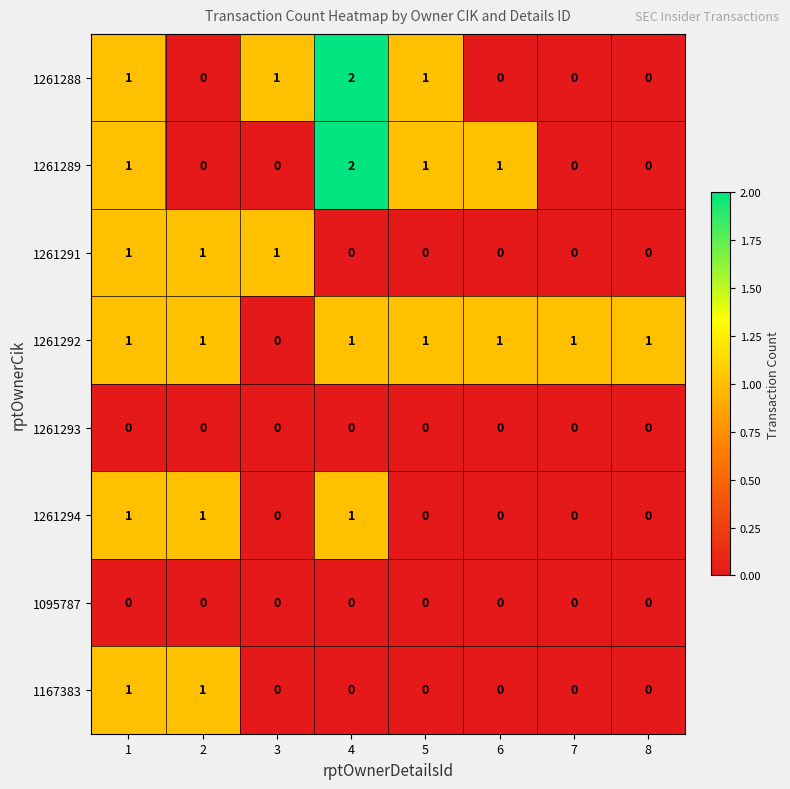

The value of 1261294 at 3 is -1. True or false?

False